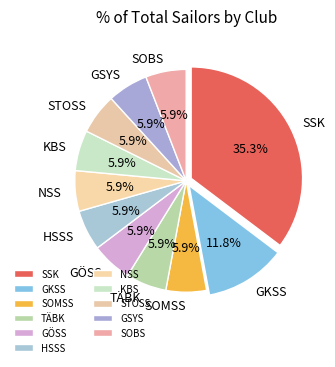

Which slice is the largest?

SSK